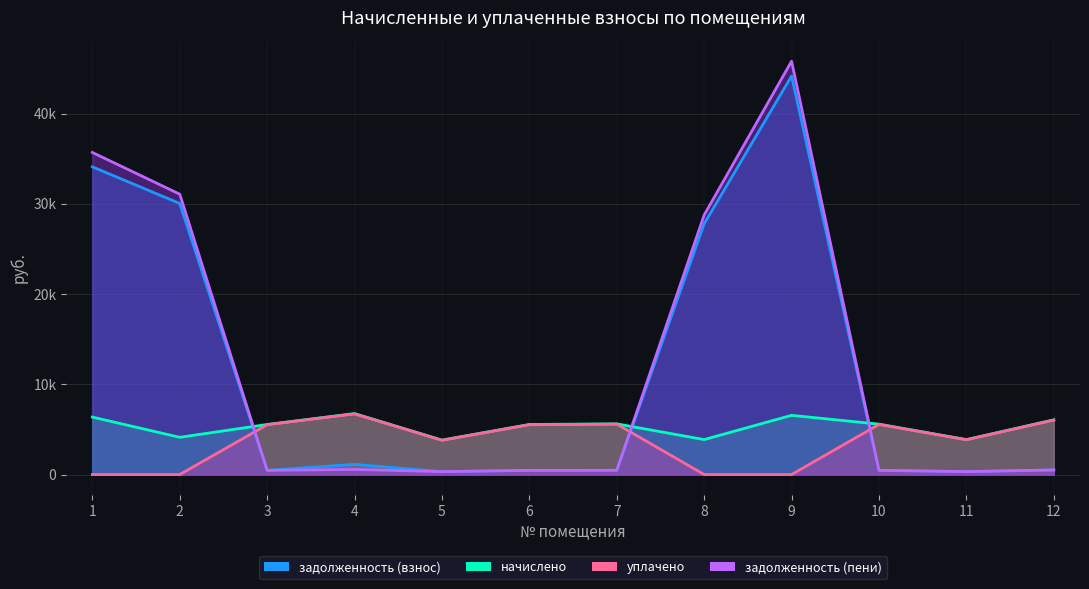

Rank the series by their maximum value, from highest to lowest.

задолженность (пени), задолженность (взнос), начислено, уплачено